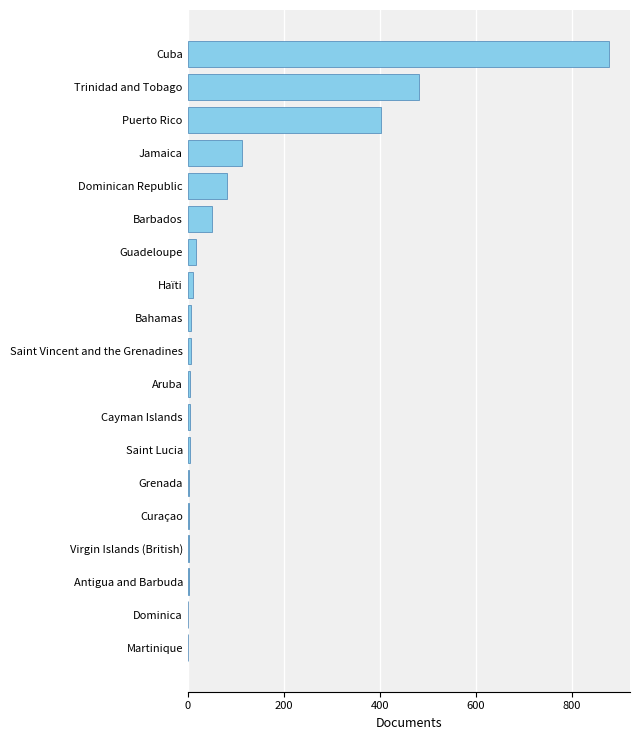

At which label is the value closest to 439?

Puerto Rico